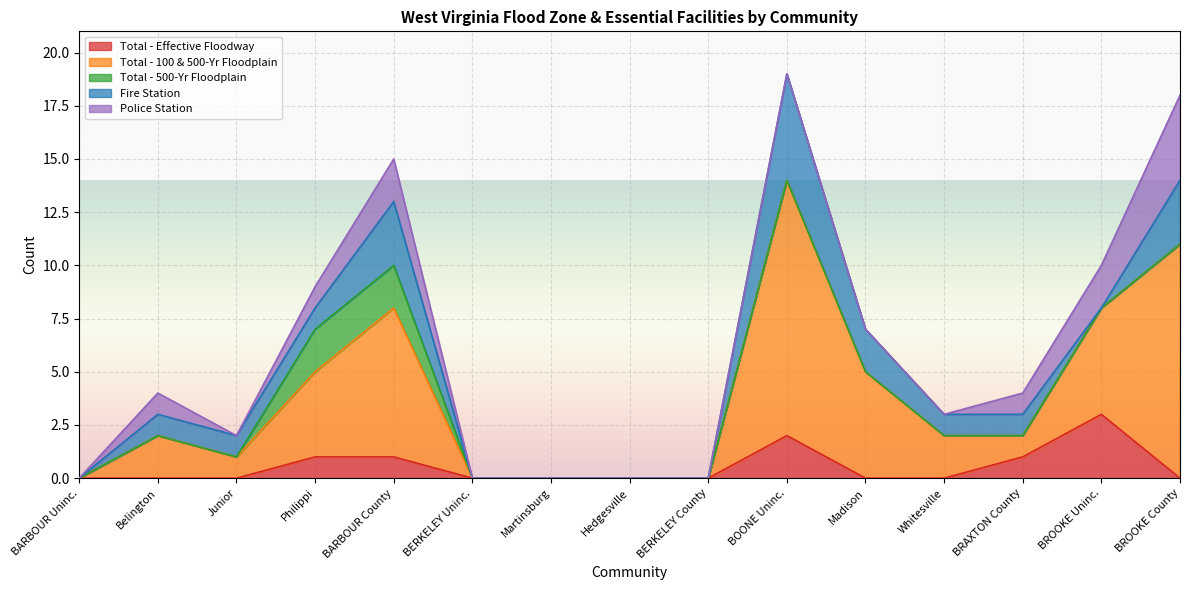

How many positive values does the Police Station series have?

6